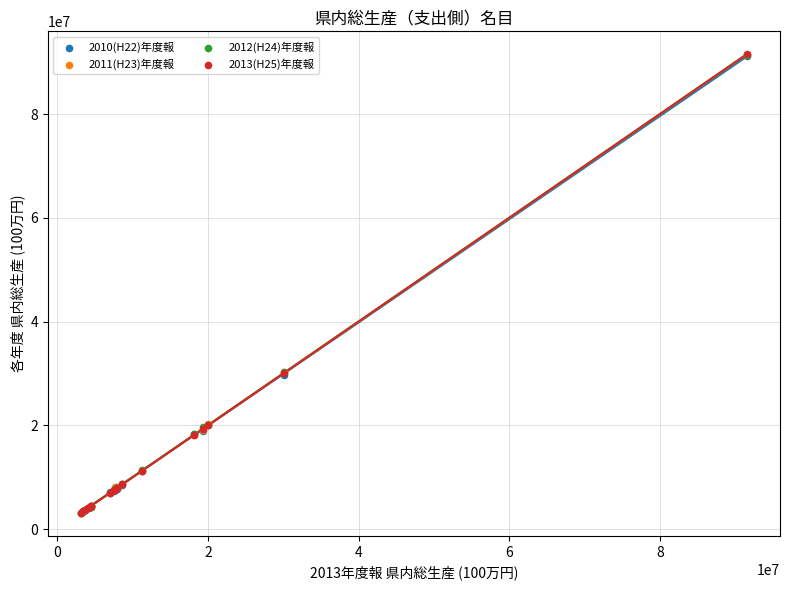

What are all the series names shown in the legend?

2010(H22)年度報, 2011(H23)年度報, 2012(H24)年度報, 2013(H25)年度報